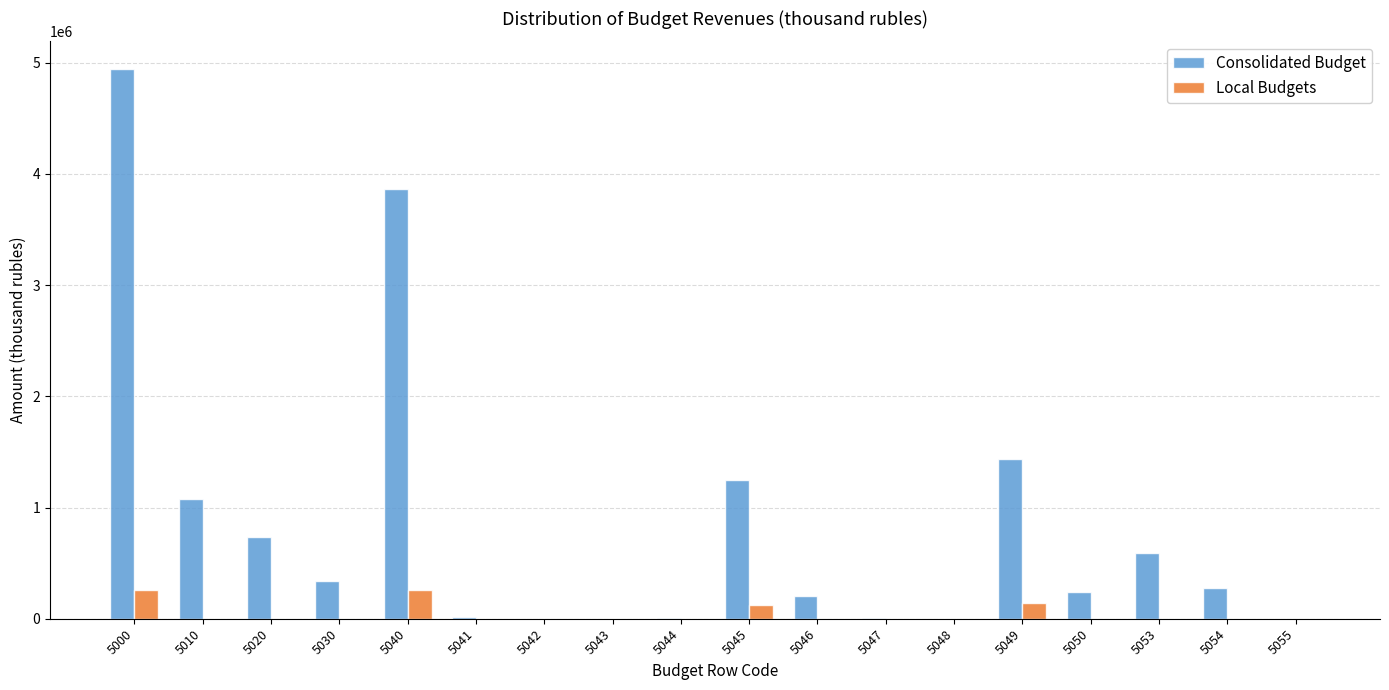

The value of Consolidated Budget at 5000 is 1948415. True or false?

False